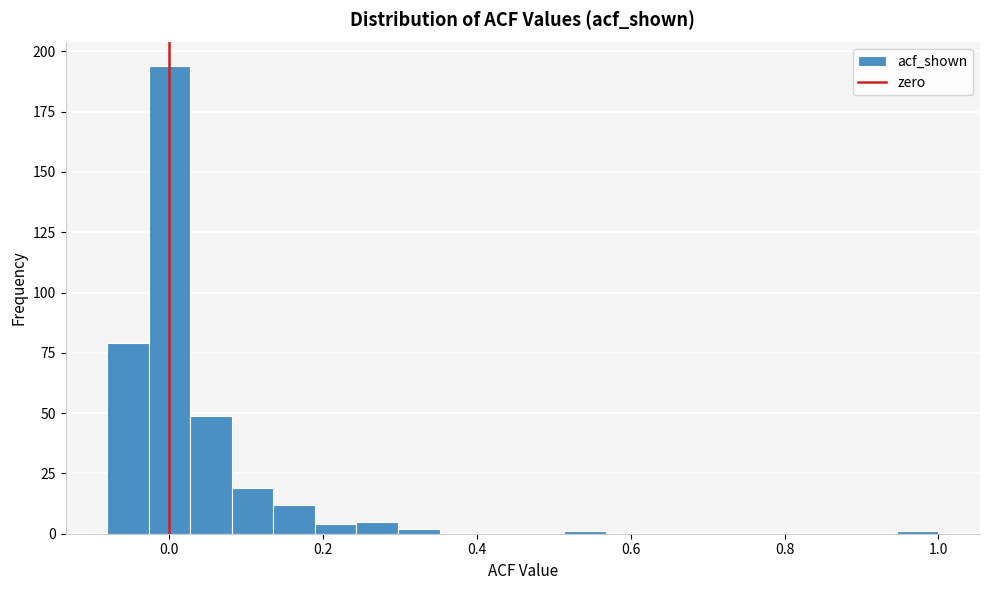

Around what value on the x-axis is the tallest bar? Give the approximate position of its centre, as read against the axis.

0.00